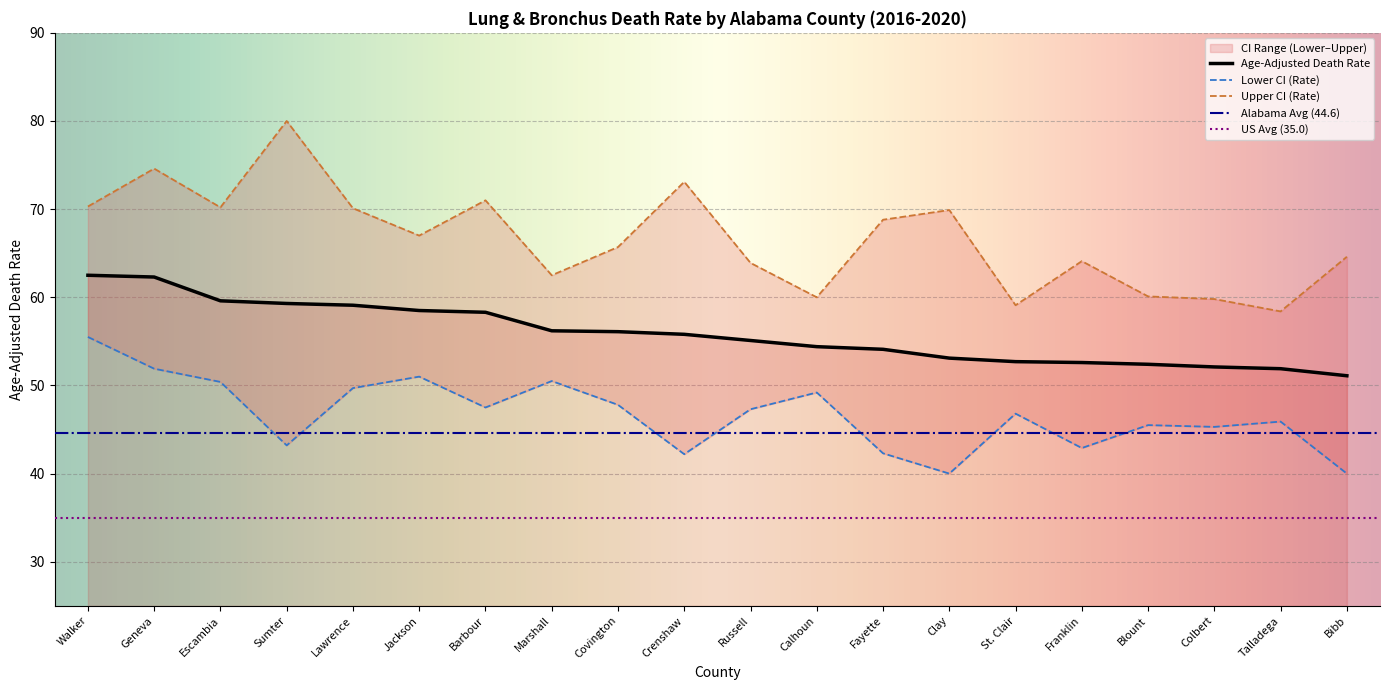

What is the maximum value for Upper CI (Rate)?

80.0